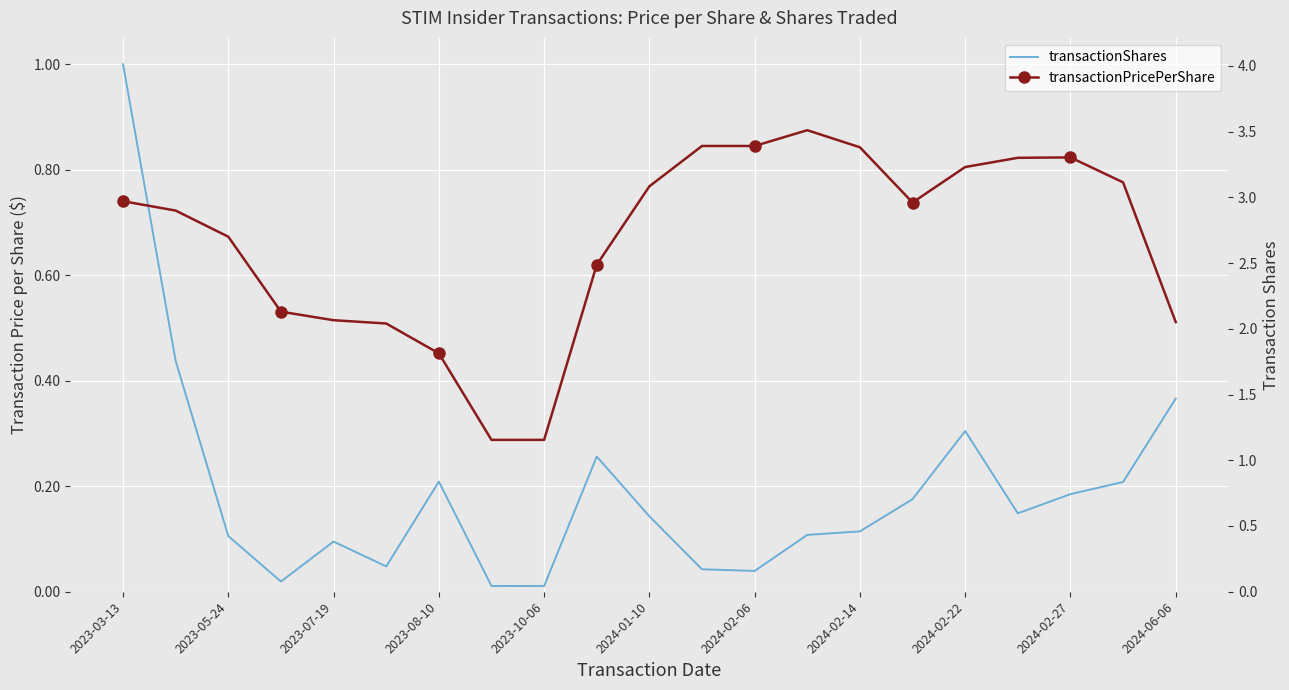

Which series has the largest range (max minus min)?

transactionPricePerShare